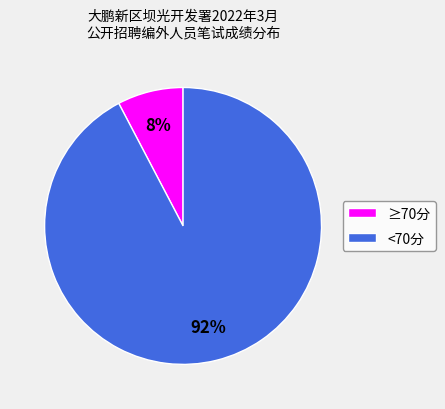

How many segments does this pie chart have?

2